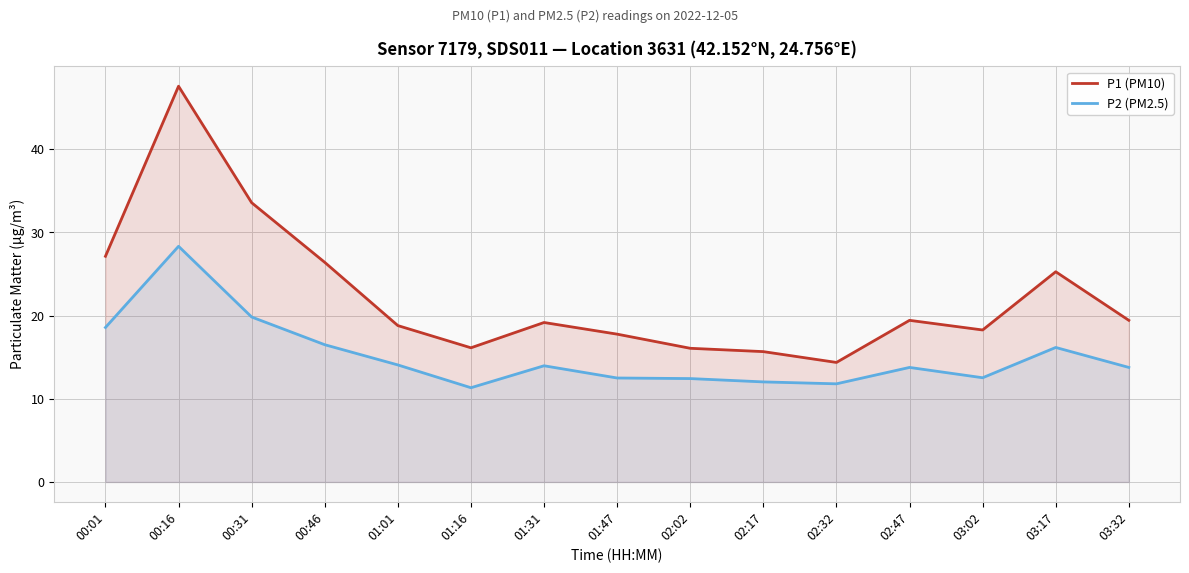

True or false: P1 (PM10) has a value of 19.4 at 03:32.

True